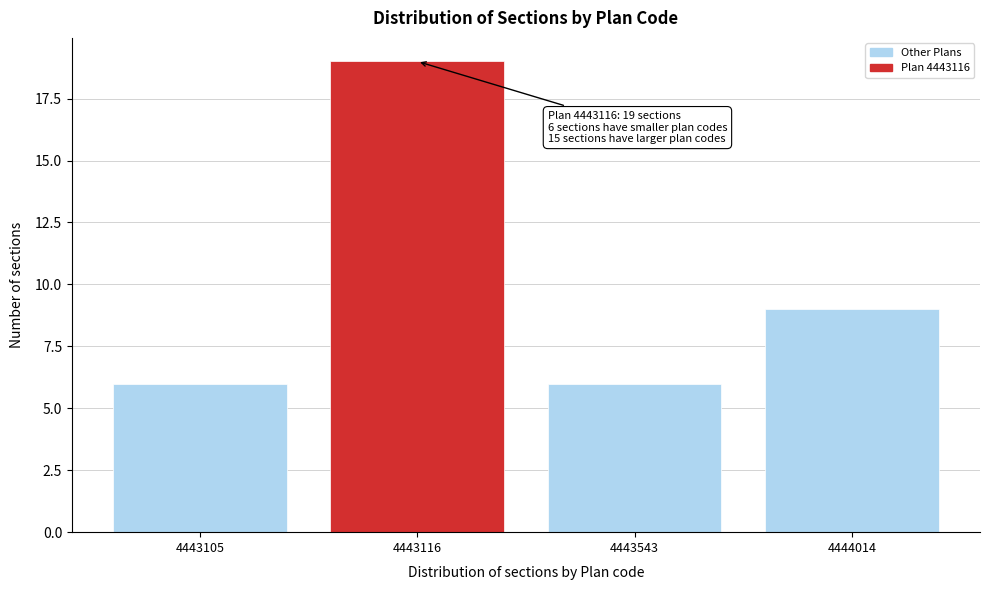

Reading left to right, list all the values displayed in this chart.

6	19	6	9